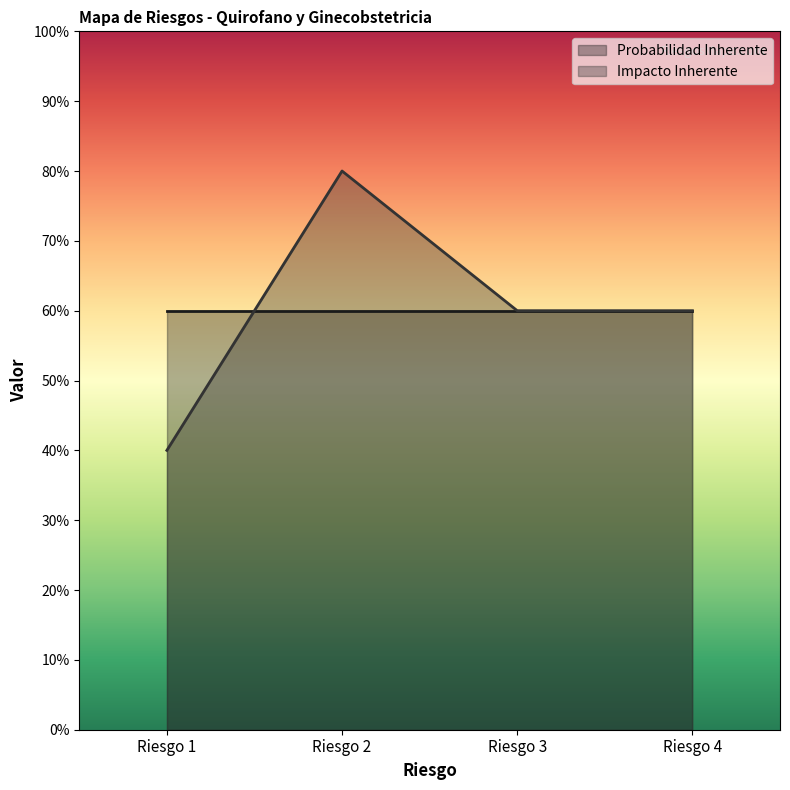

Does the chart have visible grid lines?

No